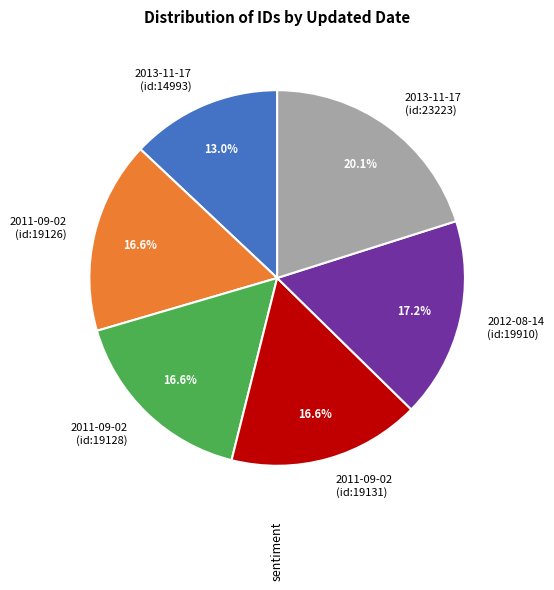

Which slice is the smallest?

2013-11-17 (id:14993)